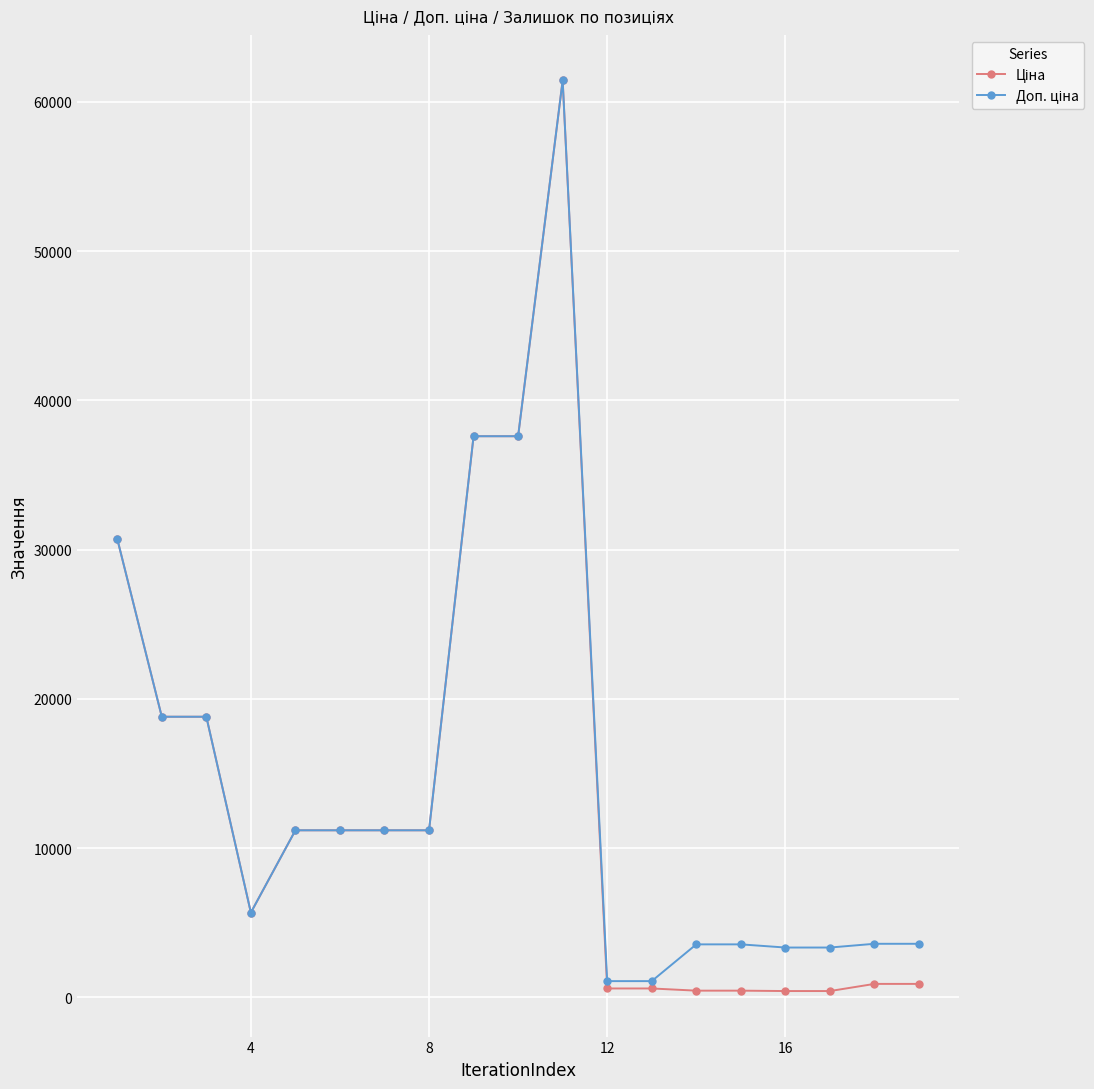

At how many categories does at least one series exceed 31439?

3